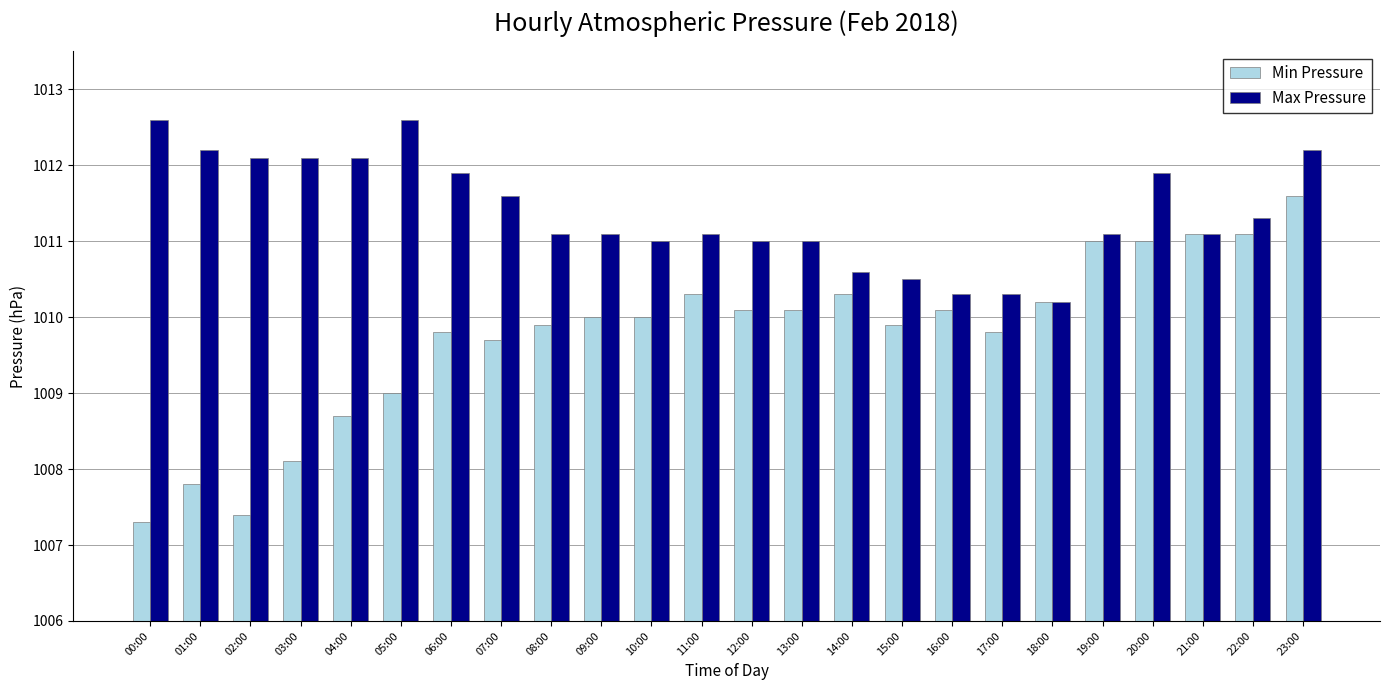

How many distinct data groups are displayed?

2